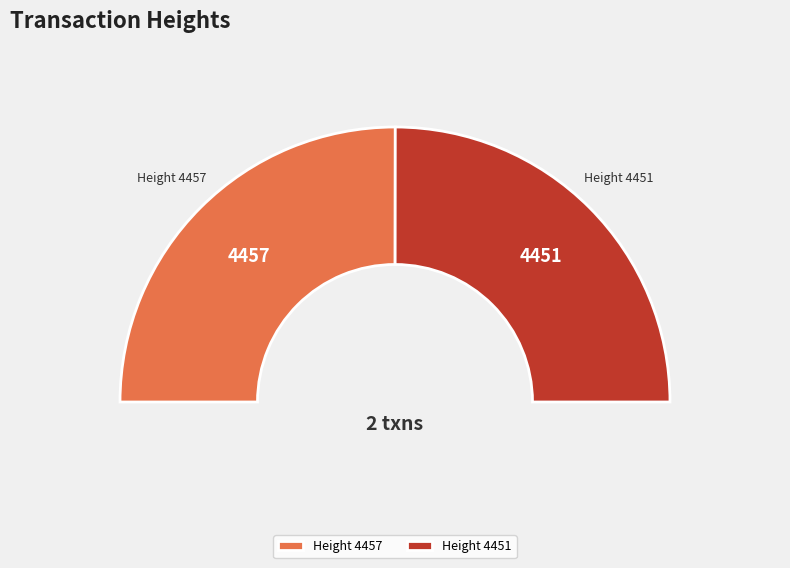

Approximately how many times larger is the value at Height 4457 compared to Height 4451?

1.0